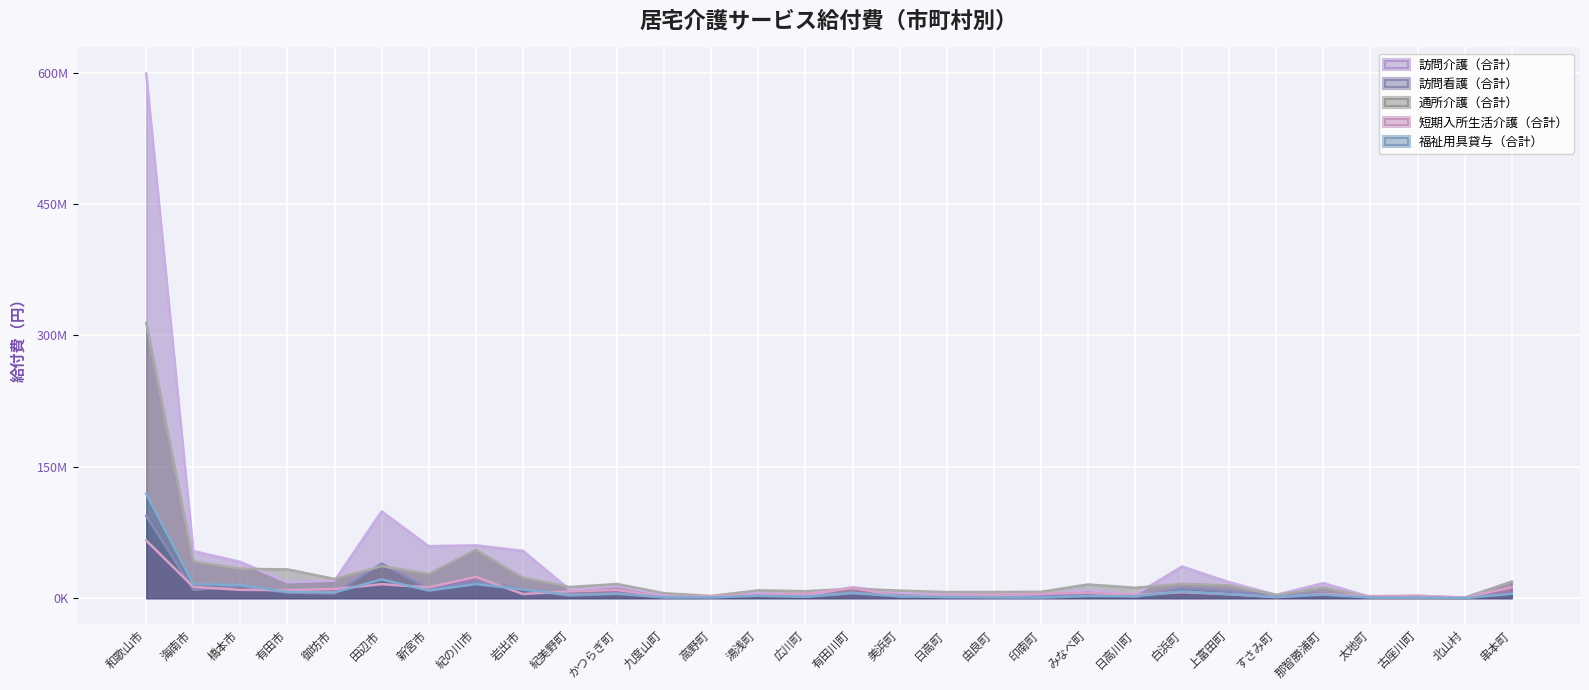

The value of 訪問看護（合計） at 橋本市 is 23316904. True or false?

False